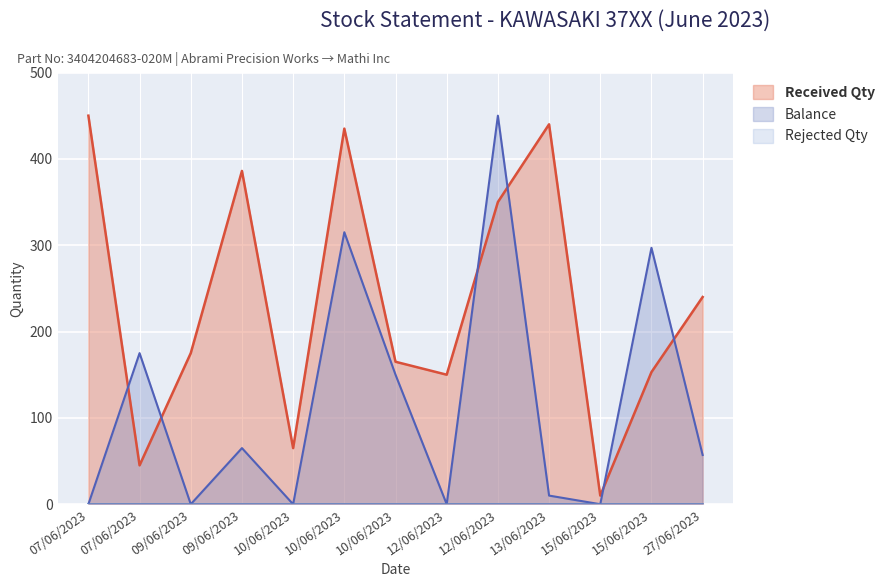

At how many categories does at least one series exceed 102?

11